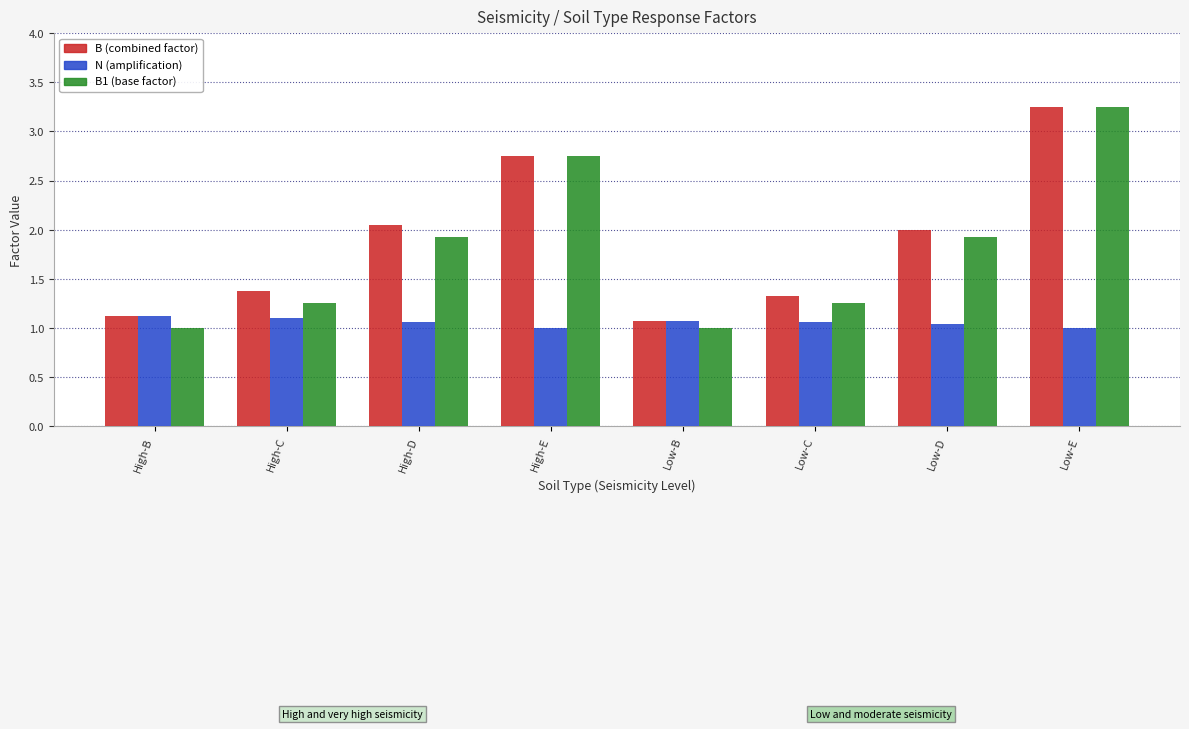

What is the minimum value shown in the chart?

1.0